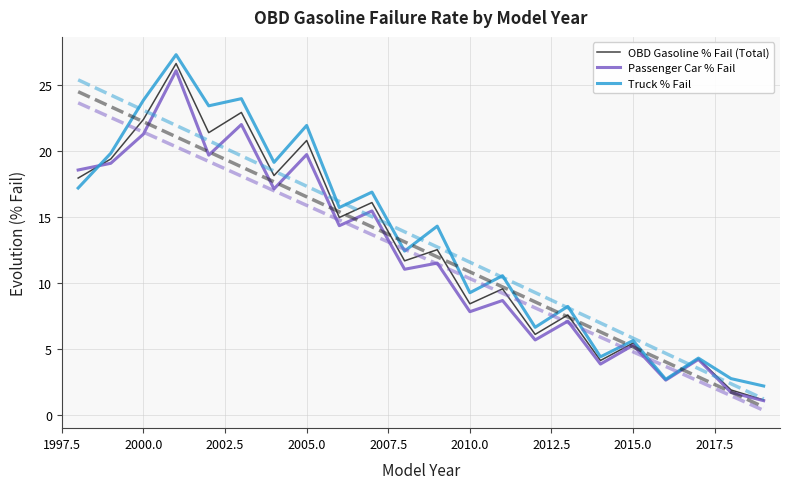

What is the value of the Passenger Car % Fail point at the 15th from the left?

5.7